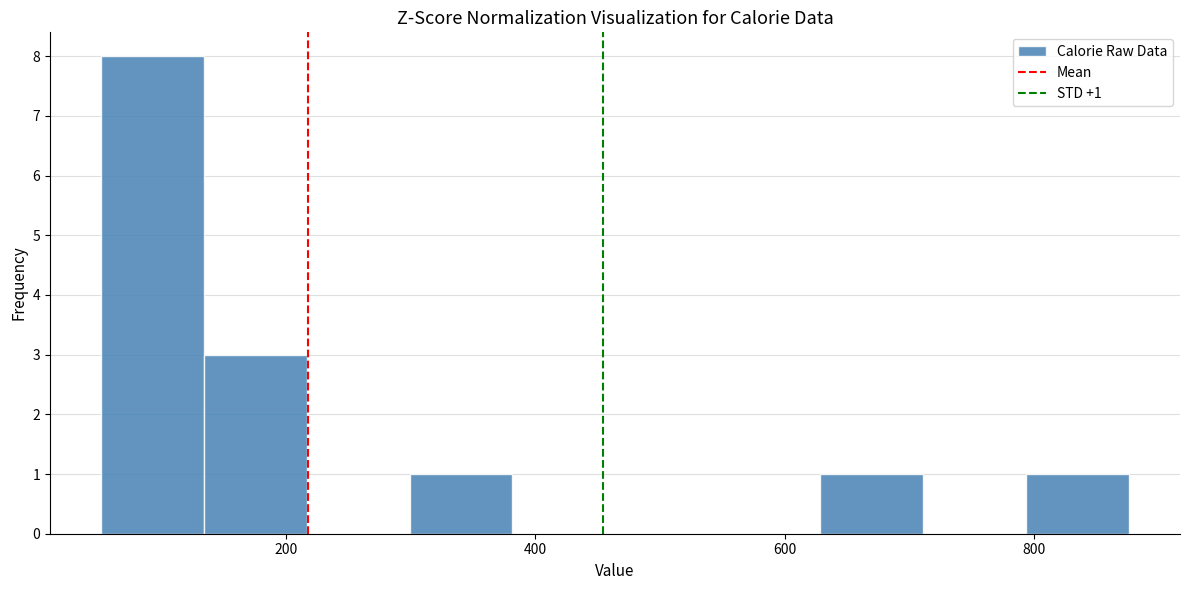

Over which range of the x-axis is the bar tallest?

60 to 140